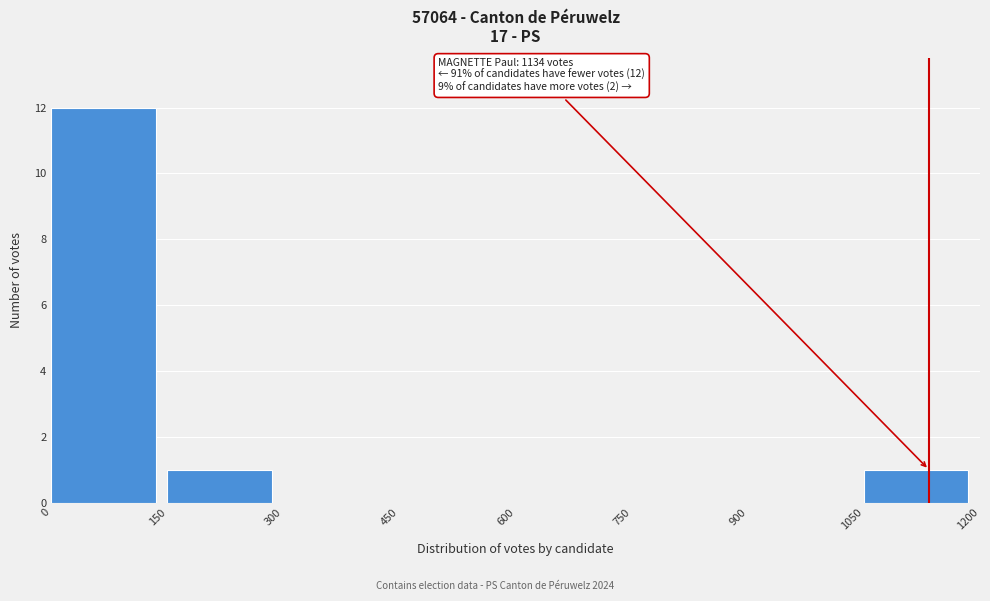

Which range on the x-axis has the tallest bar?

0 to 150